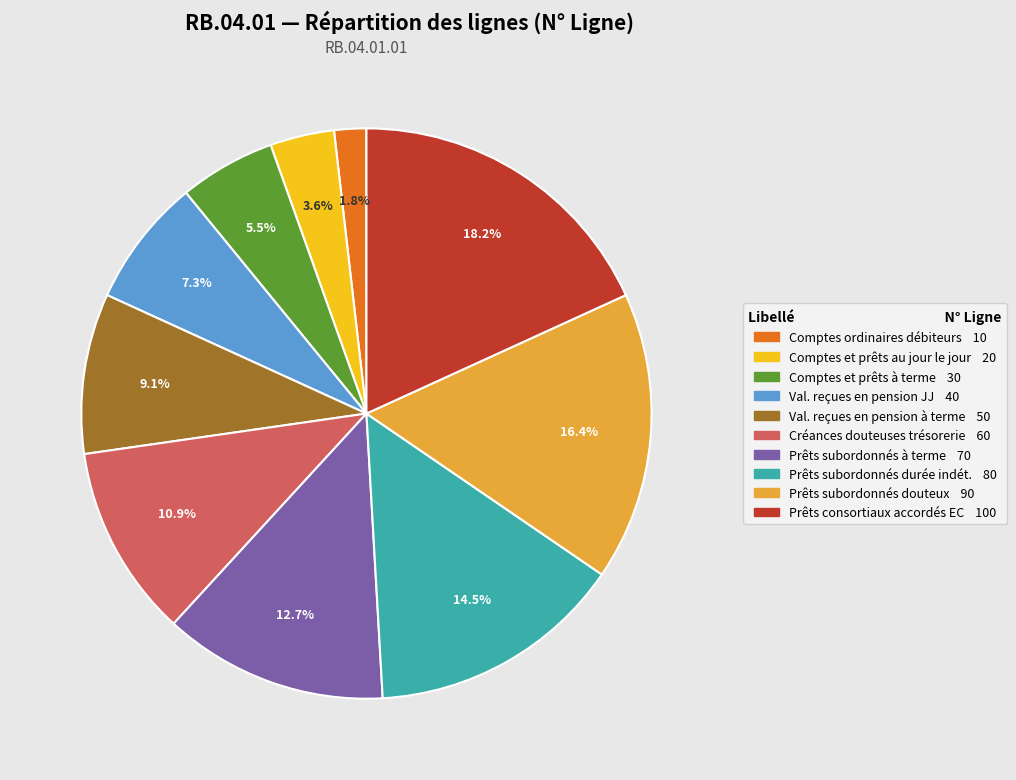

Does any single category account for the majority?

No